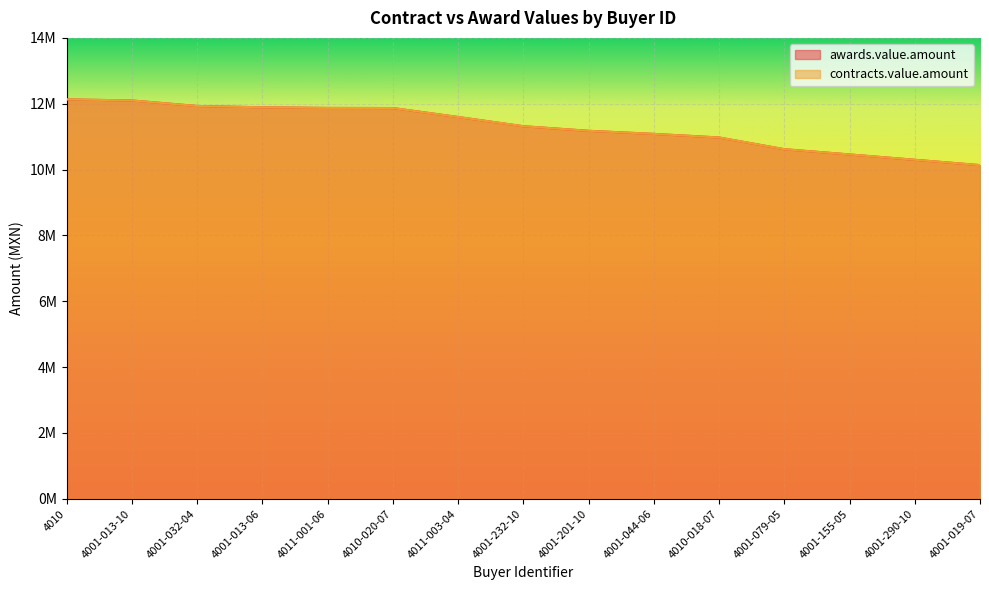

Which series has the largest range (max minus min)?

awards.value.amount